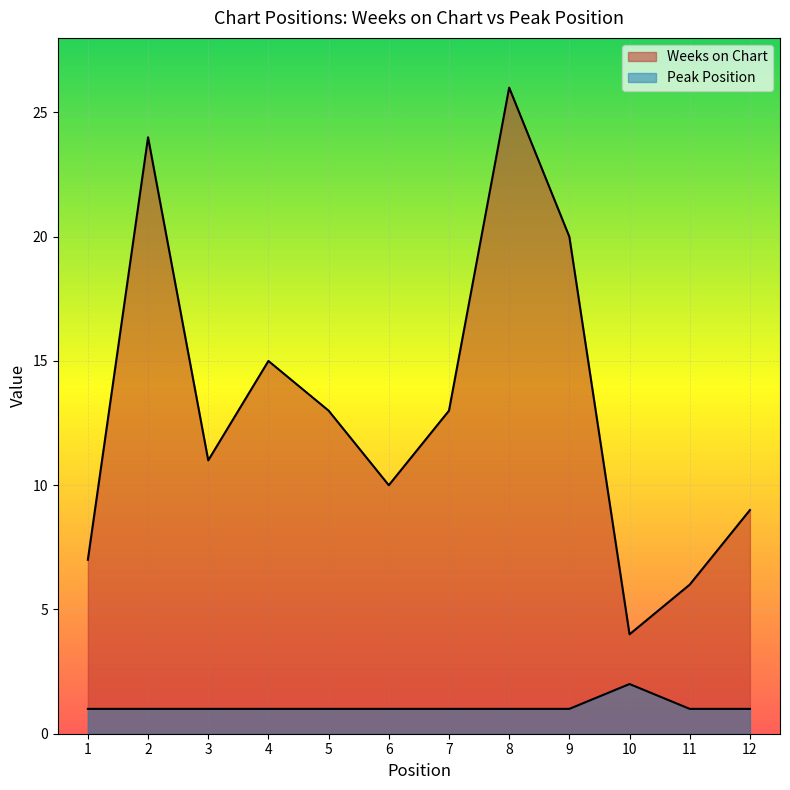

At which category is the sum across all series the highest?

8